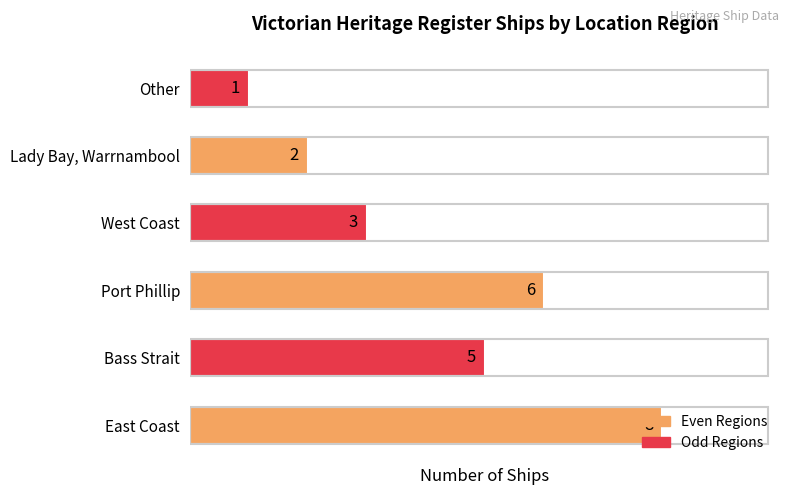

True or false: the data shows 5 at East Coast.

False